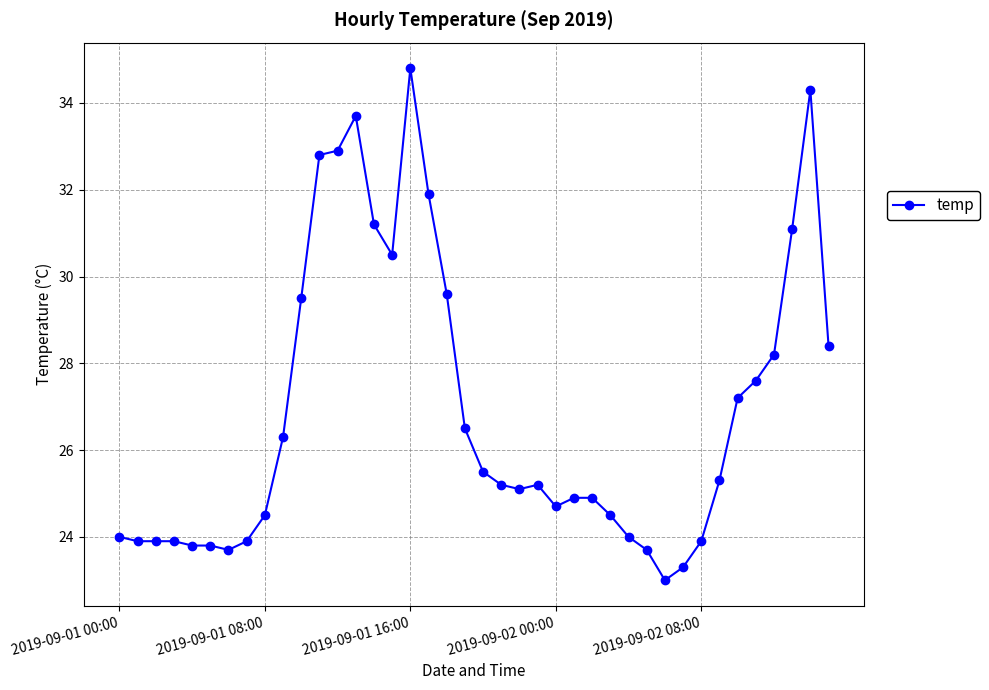

True or false: there are more than 2 points higher than both neighbors.

True